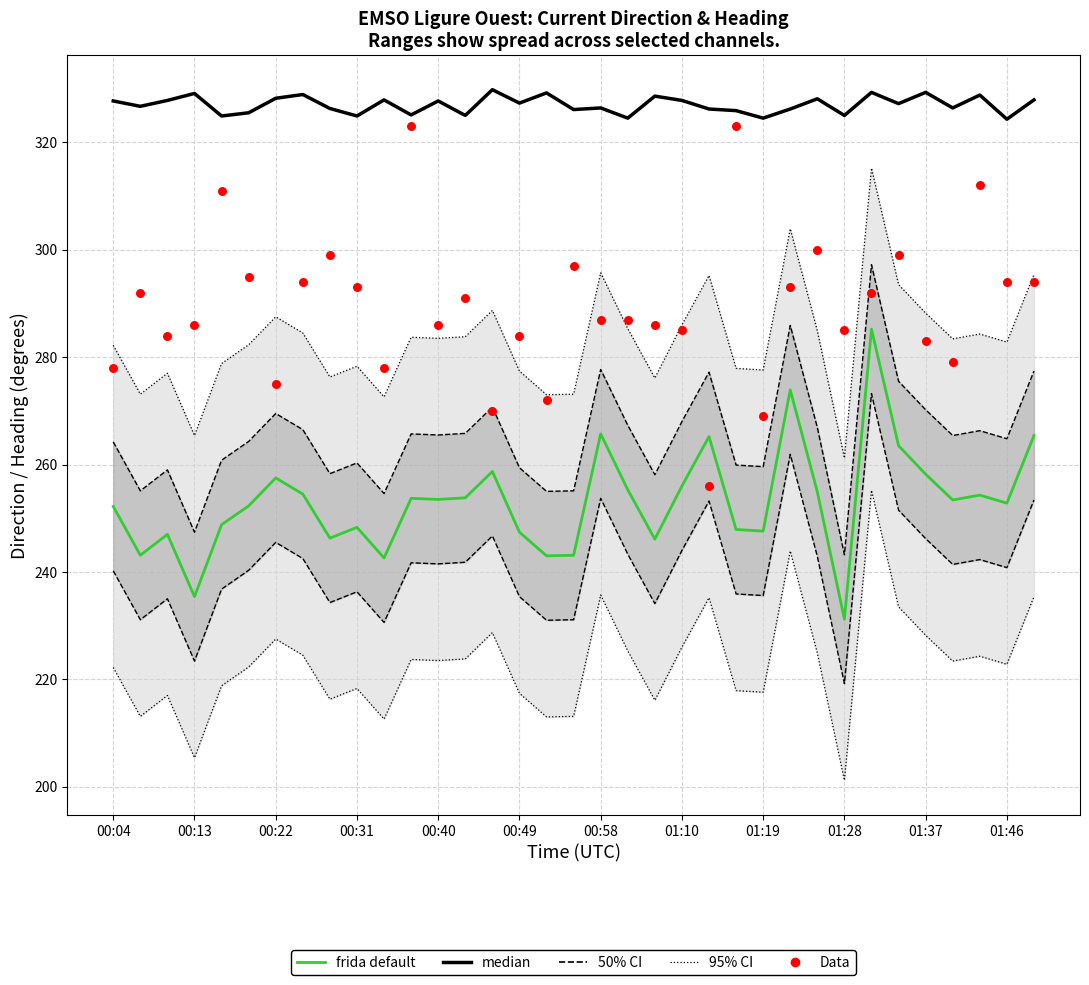

Which series has the largest Y range (max minus min)?

Data